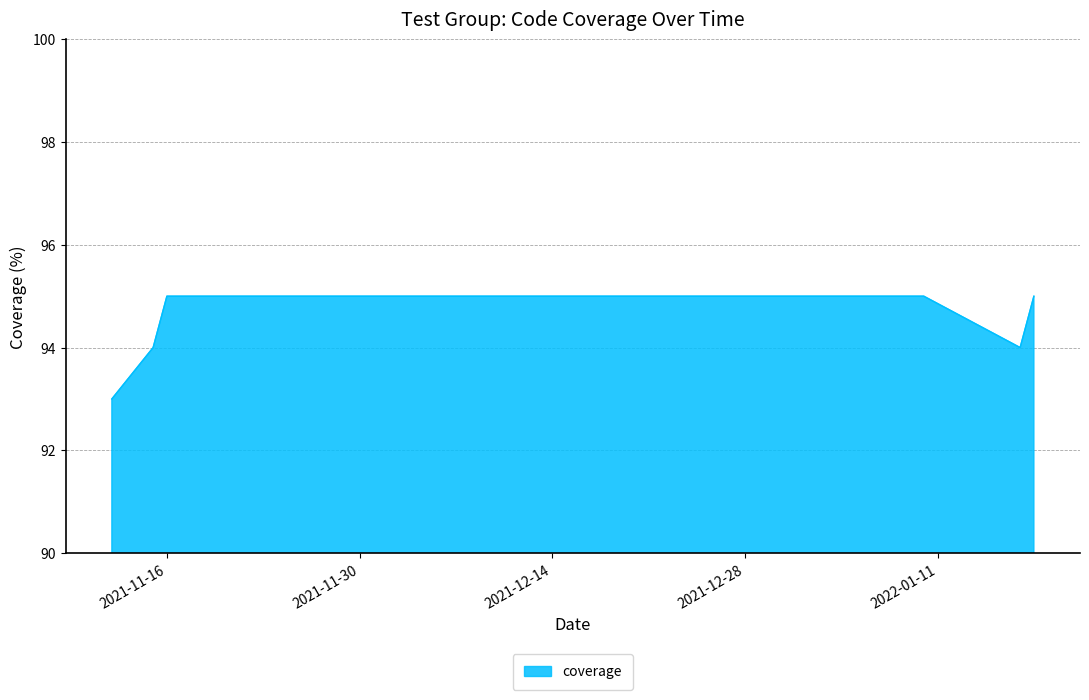

What is the maximum value shown in the chart?

95